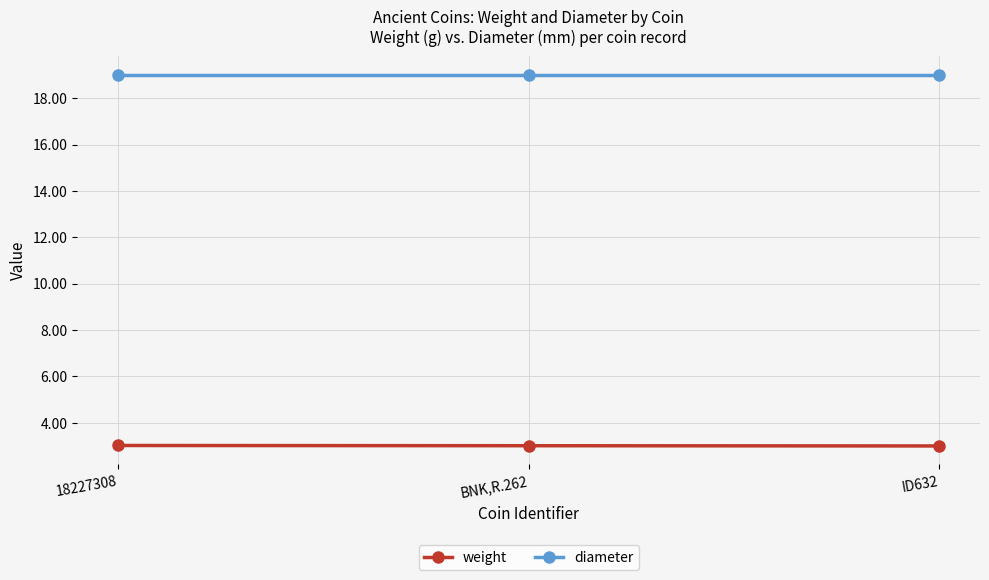

Rank the series at ID632 from highest to lowest value.

diameter, weight